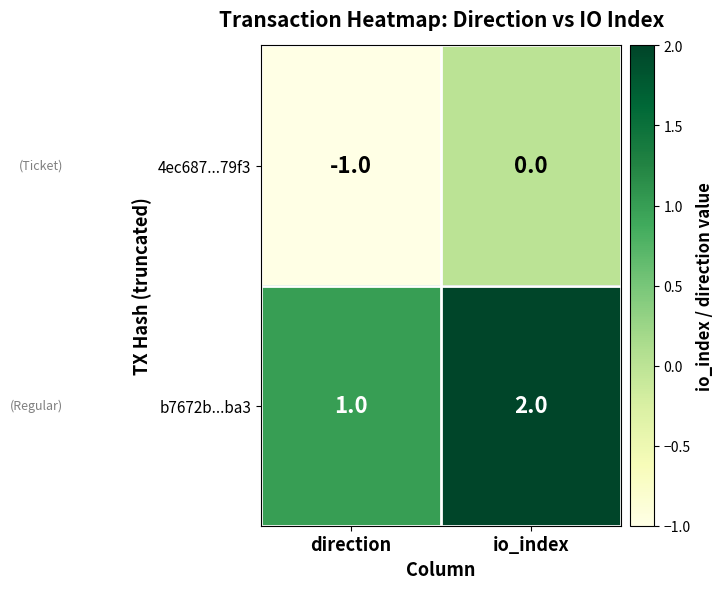

At which label does 4ec687...79f3 reach its minimum?

direction